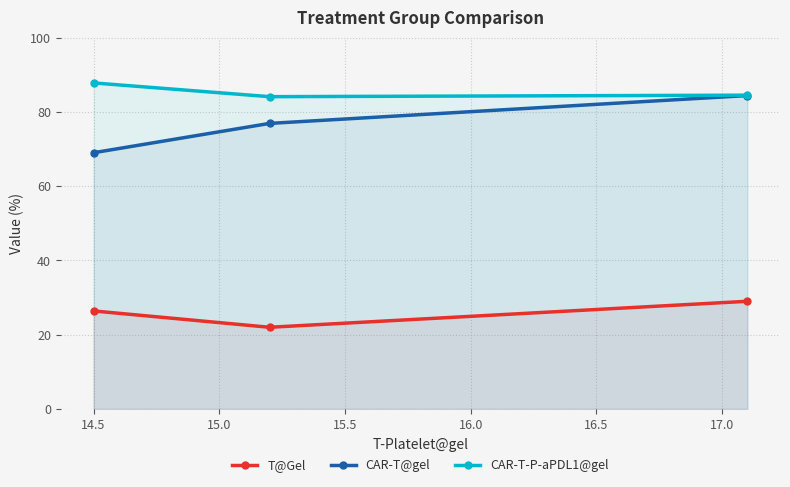

What is the greatest value displayed?

87.8